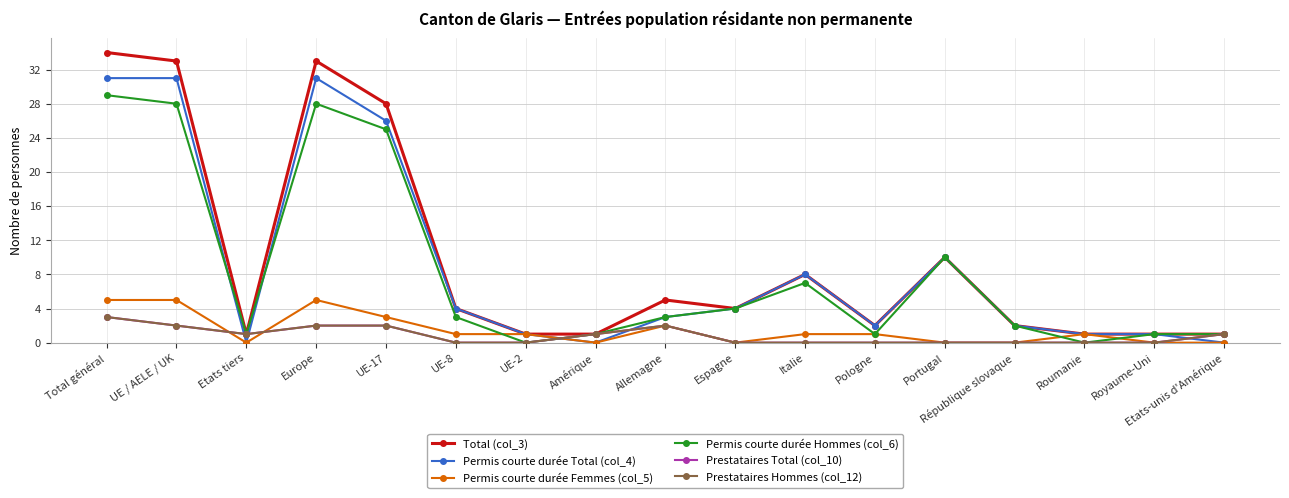

Where do Permis courte durée Hommes (col_6) and Permis courte durée Total (col_4) first cross each other?

UE / AELE / UK and Etats tiers